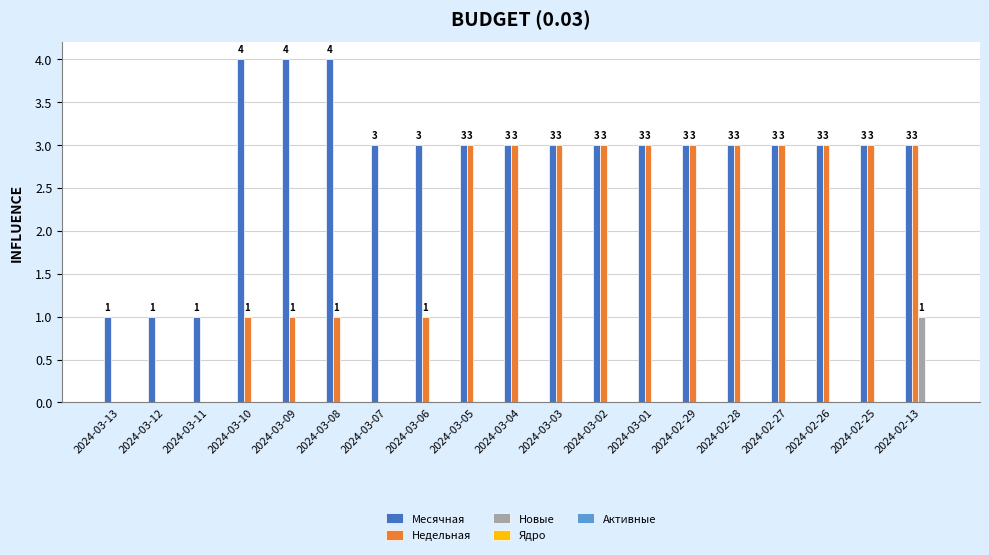

What is the total value across all series at 2024-03-06?

4